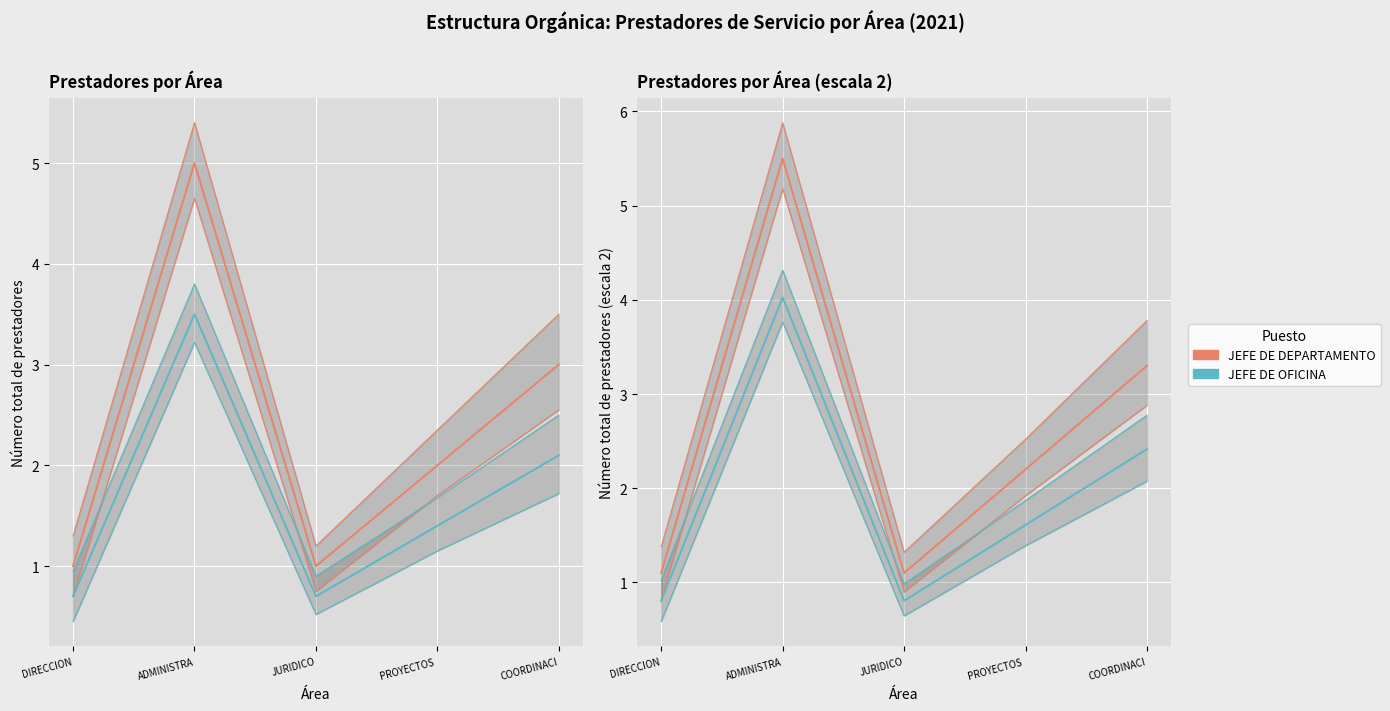

True or false: JEFE DE OFICINA has a value of 0.5 at JURIDICO.

False